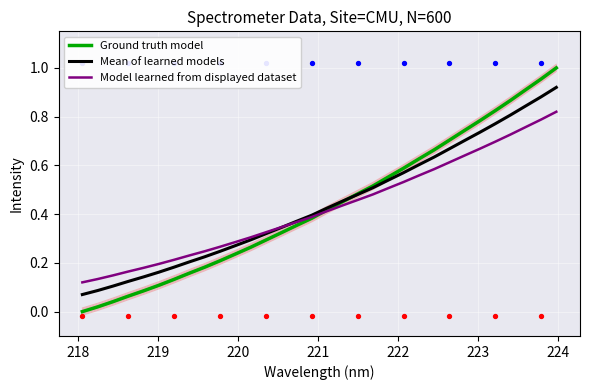

At how many categories does at least one series exceed 0?

32